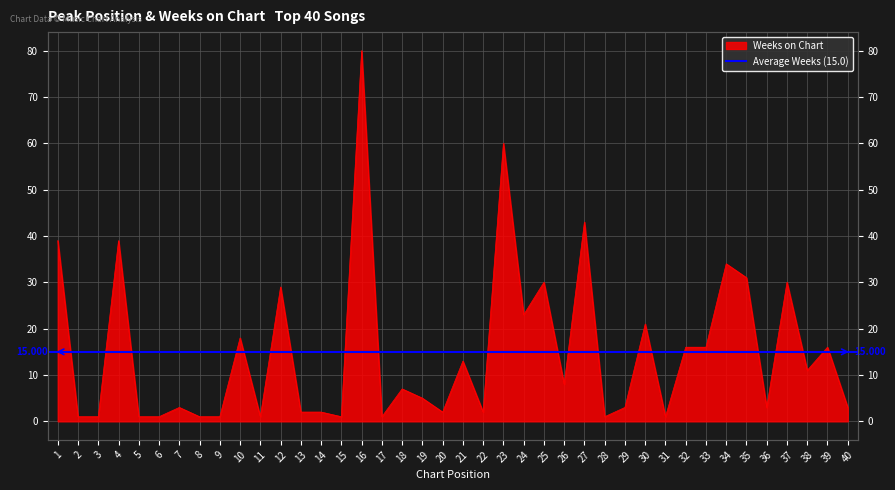

How many data points are less than 7?

20